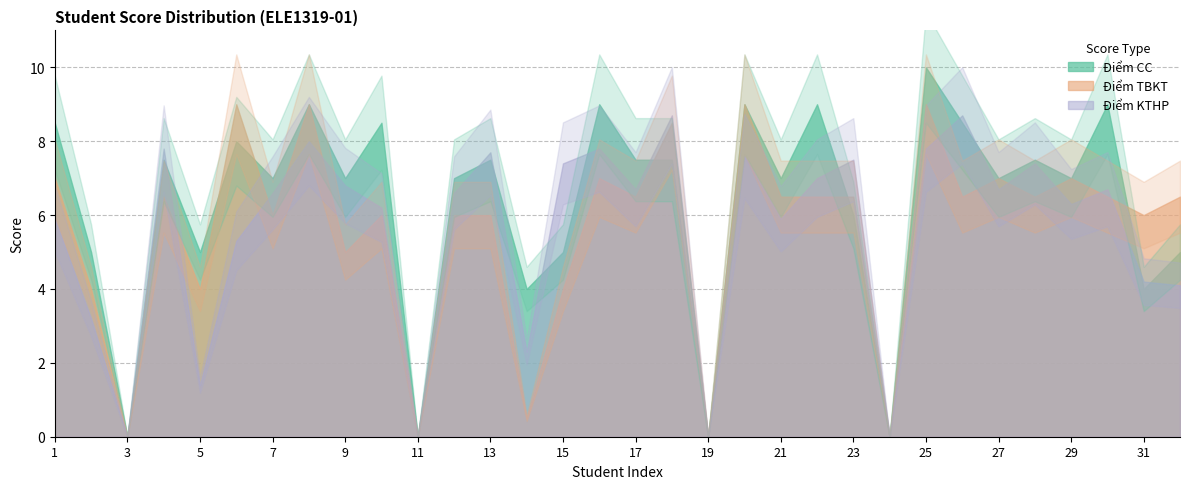

What is the spread (max minus min) of values at 10?

2.5